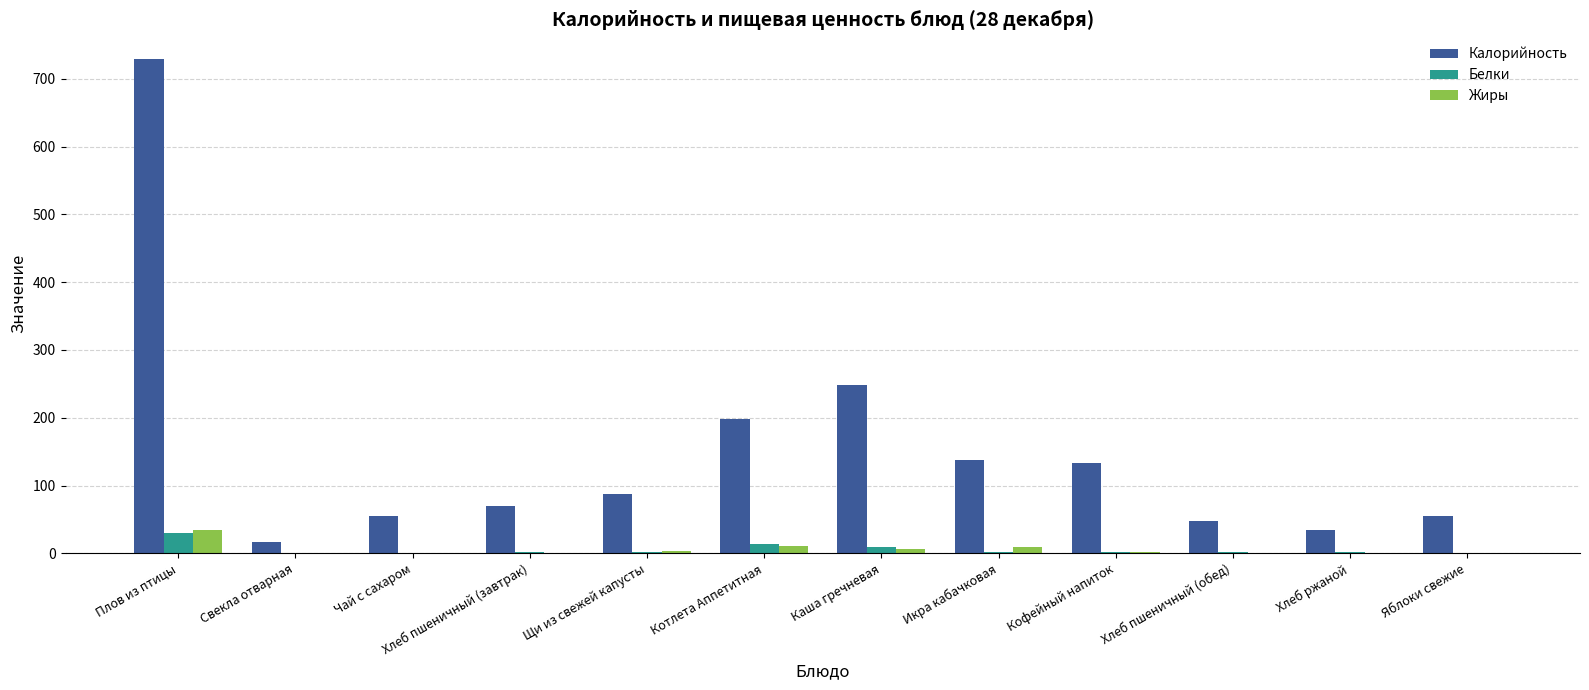

Between Плов из птицы and Свекла отварная, which series saw the biggest shift?

Калорийность